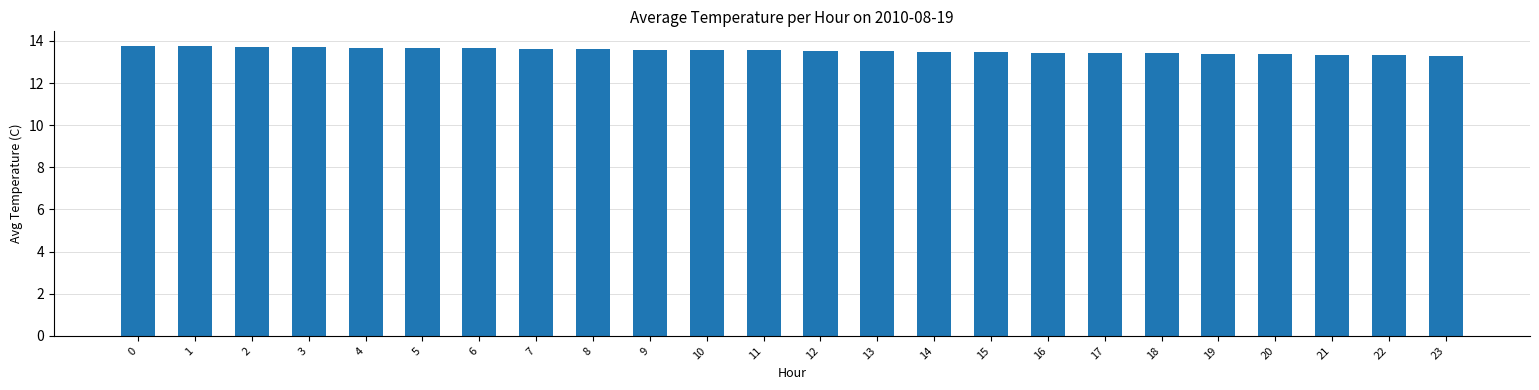

The value at 11 is 17.8. True or false?

False